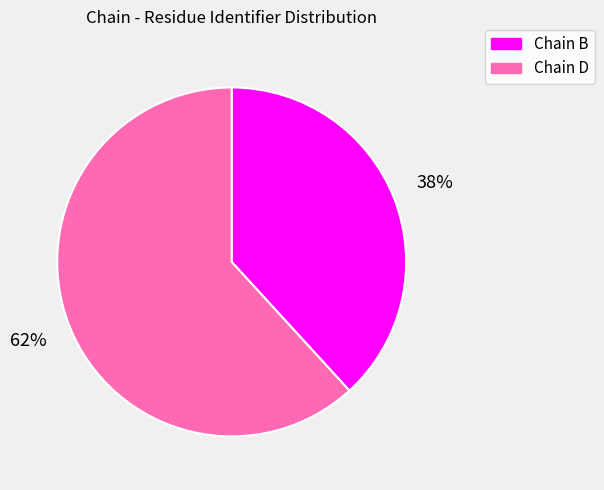

How many segments does this pie chart have?

2